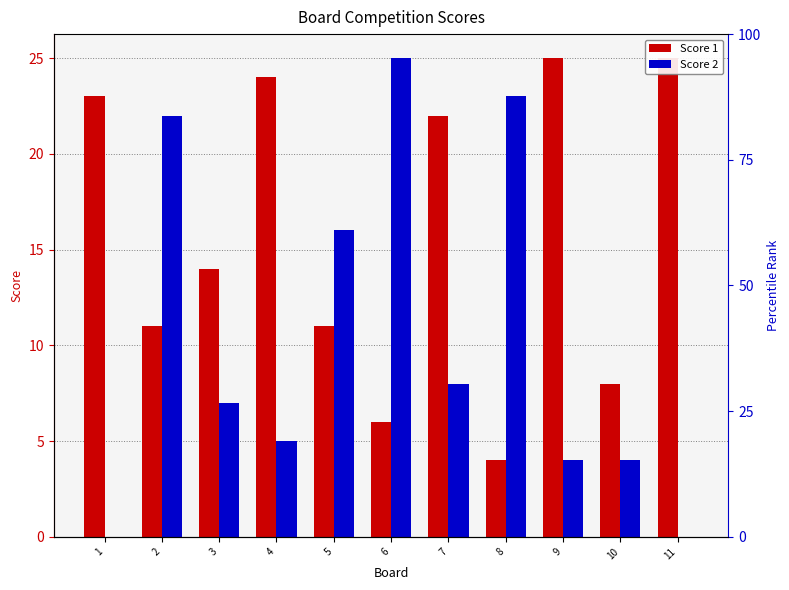

What is the total value across all series at 1?

23